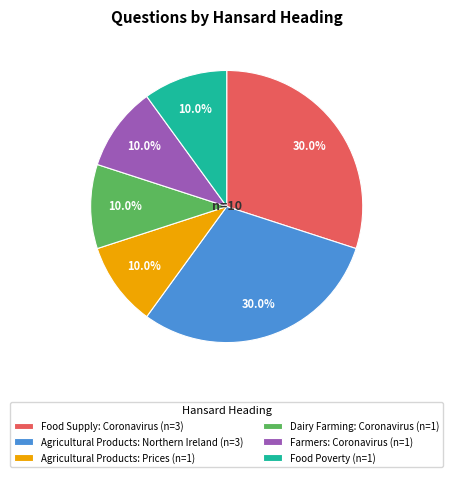

Between Dairy Farming: Coronavirus and Food Supply: Coronavirus, which is larger?

Food Supply: Coronavirus